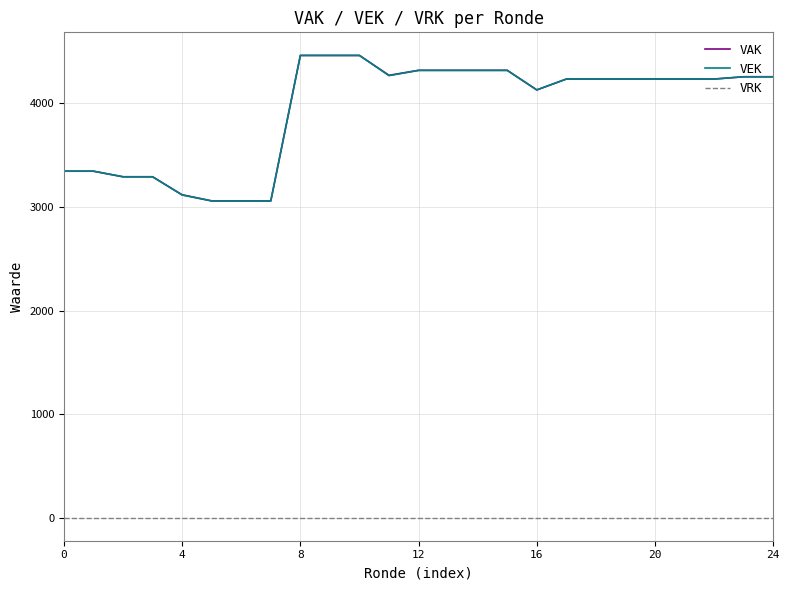

What is the greatest value displayed?

4464